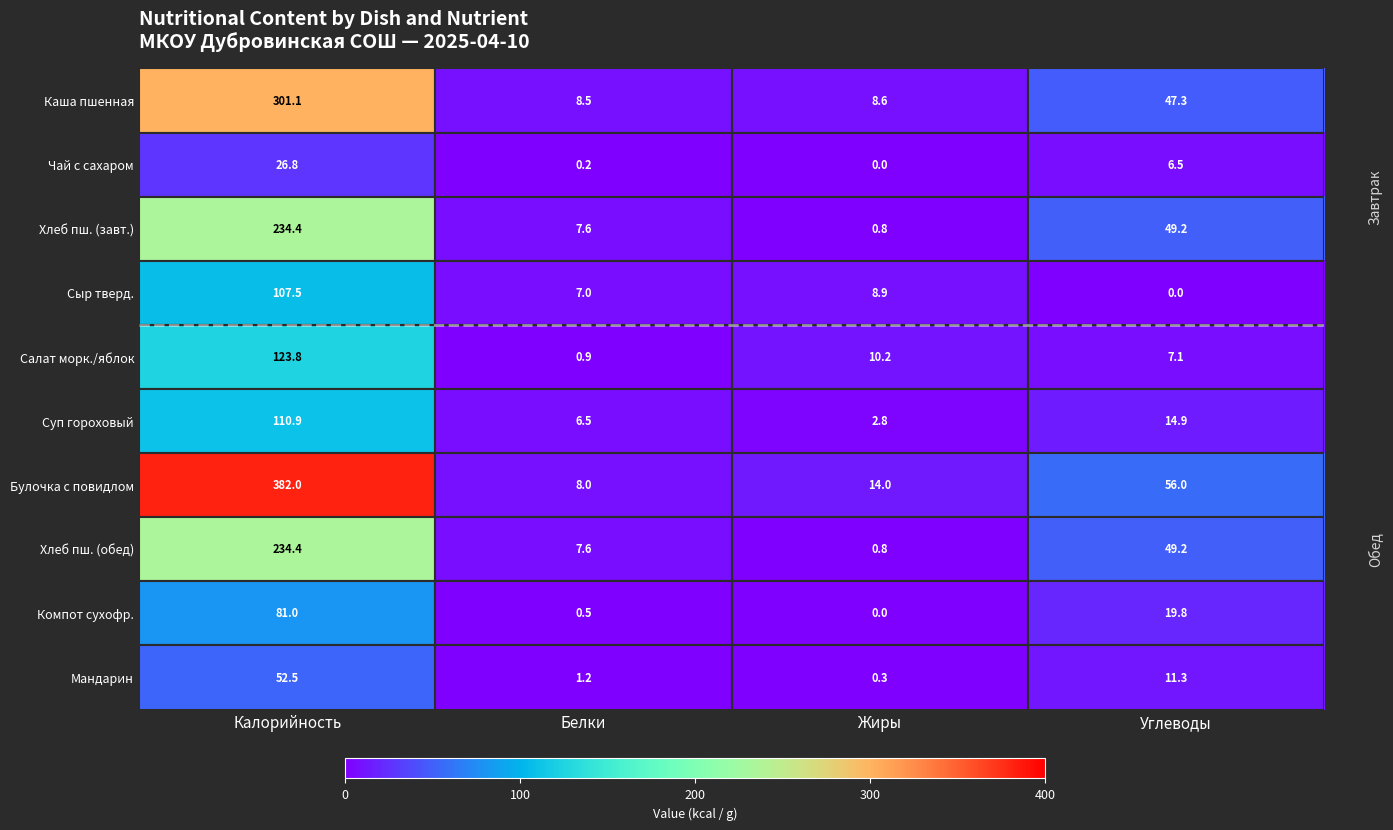

Which category has the highest value in the Суп гороховый series?

Калорийность